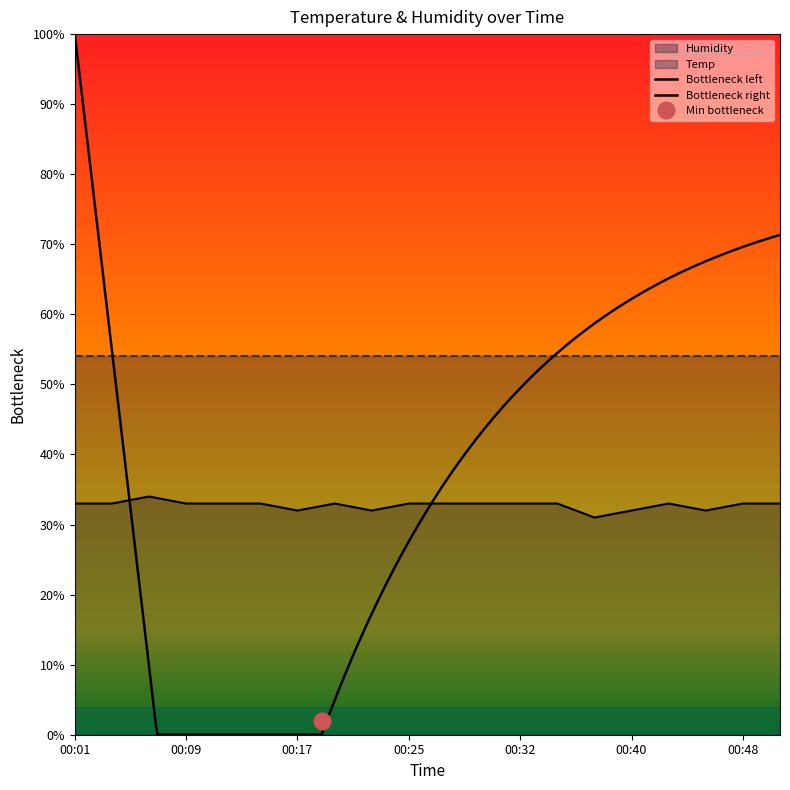

The chart shows a value of 33.0 at 00:14. True or false?

True